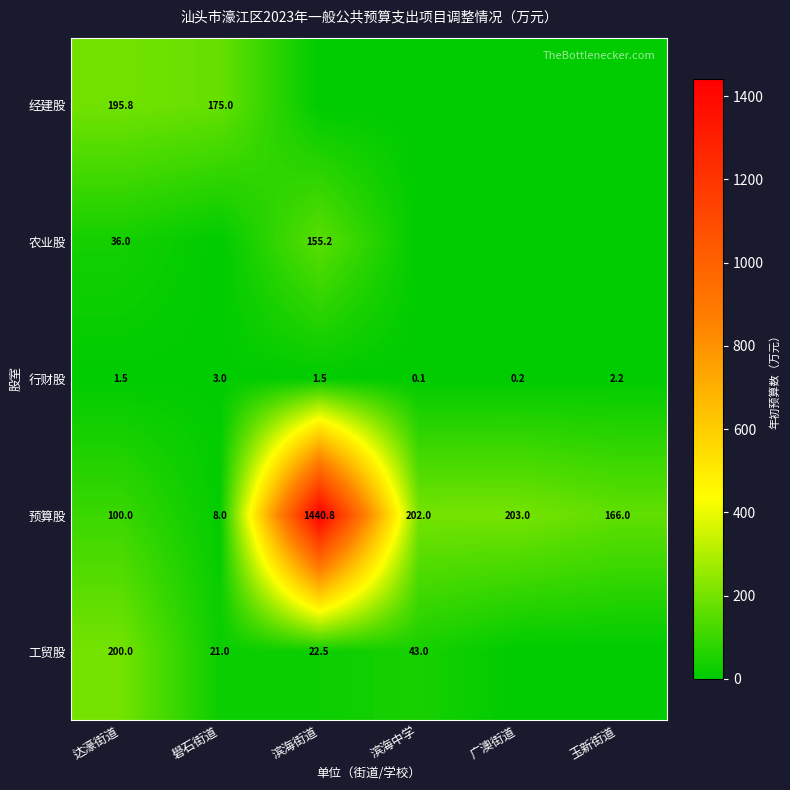

Is it true that 工贸股 equals 33.2 at 礐石街道?

False